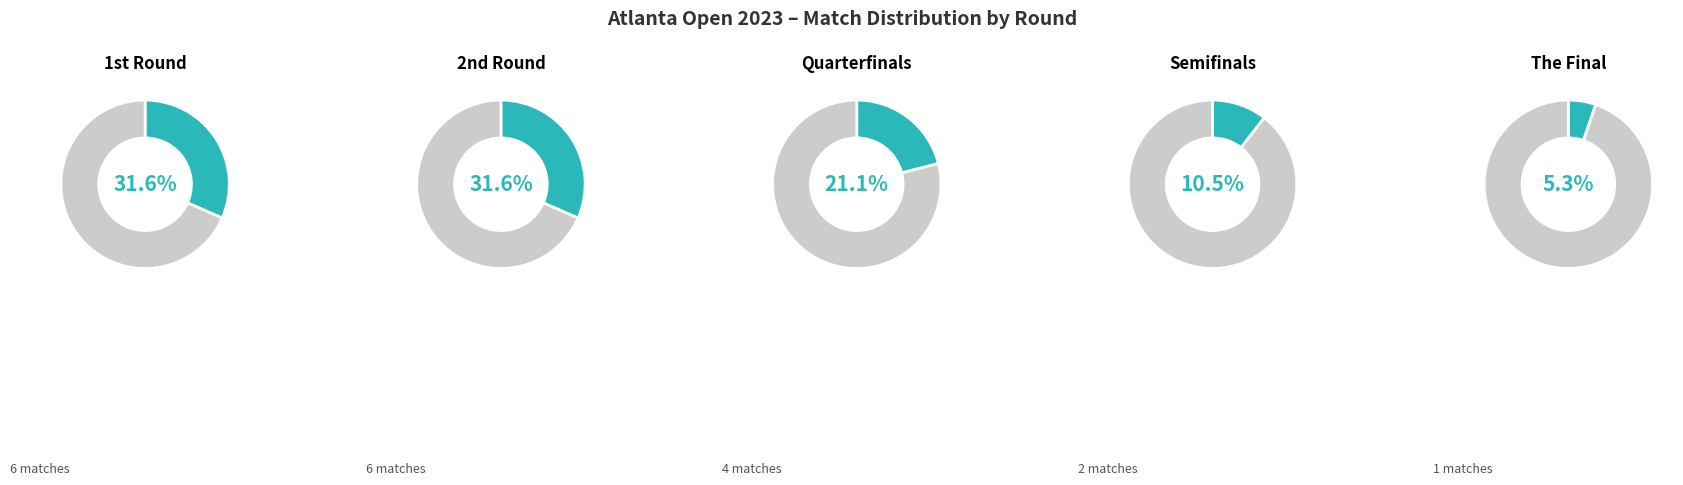

To the nearest percent, what percentage of the pie is The Final?

5%